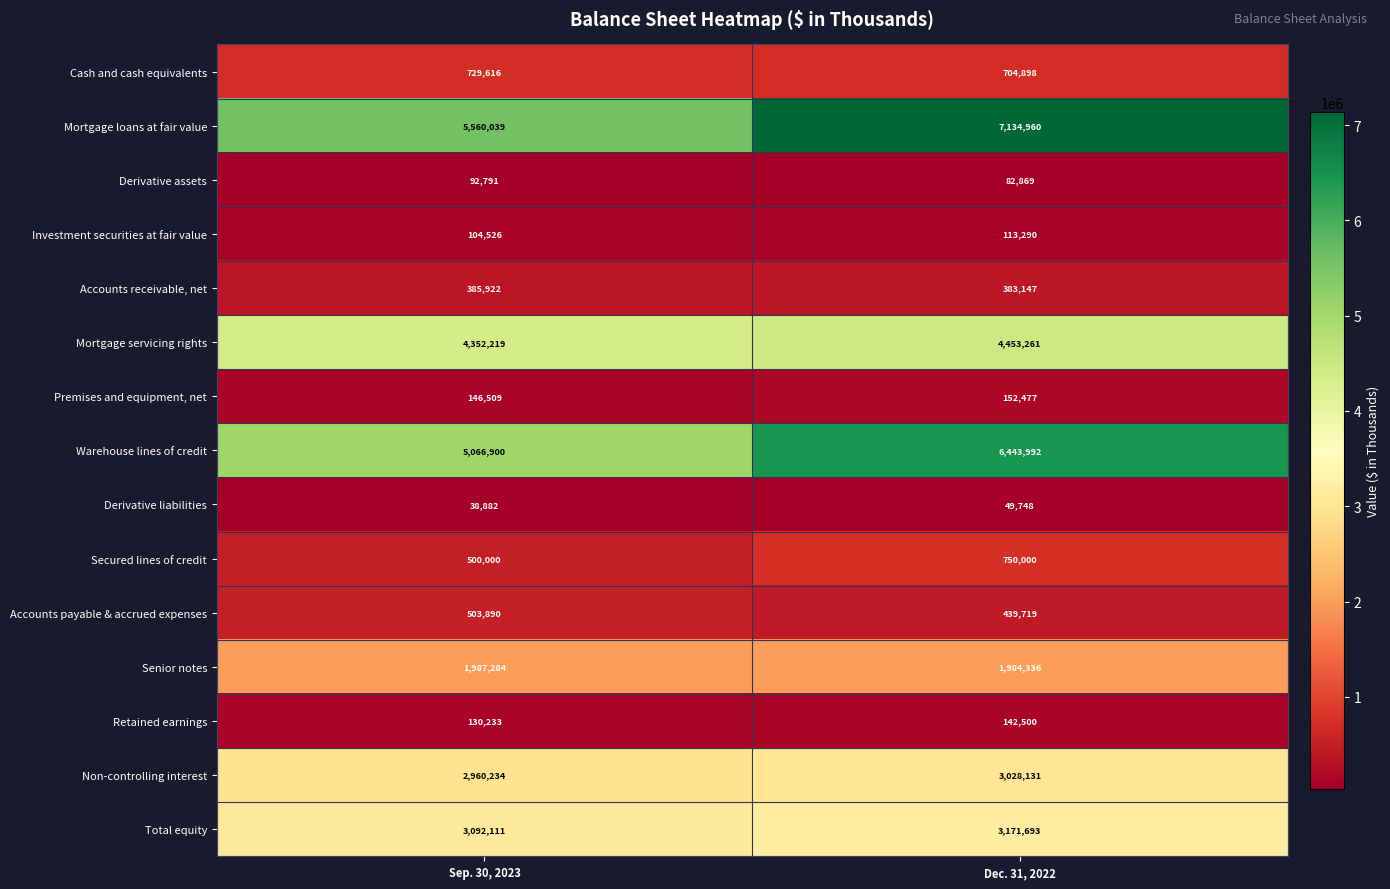

The value of Premises and equipment, net at Sep. 30, 2023 is 78560. True or false?

False